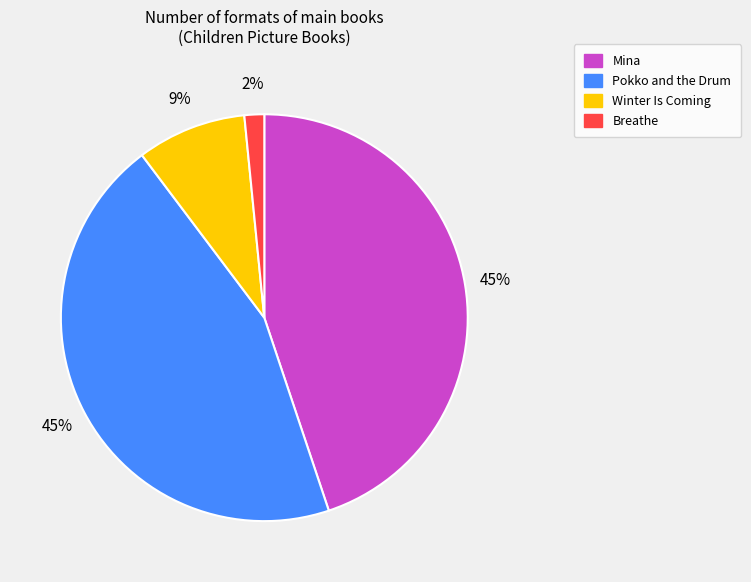

True or false: Winter Is Coming accounts for 19% of the total.

False